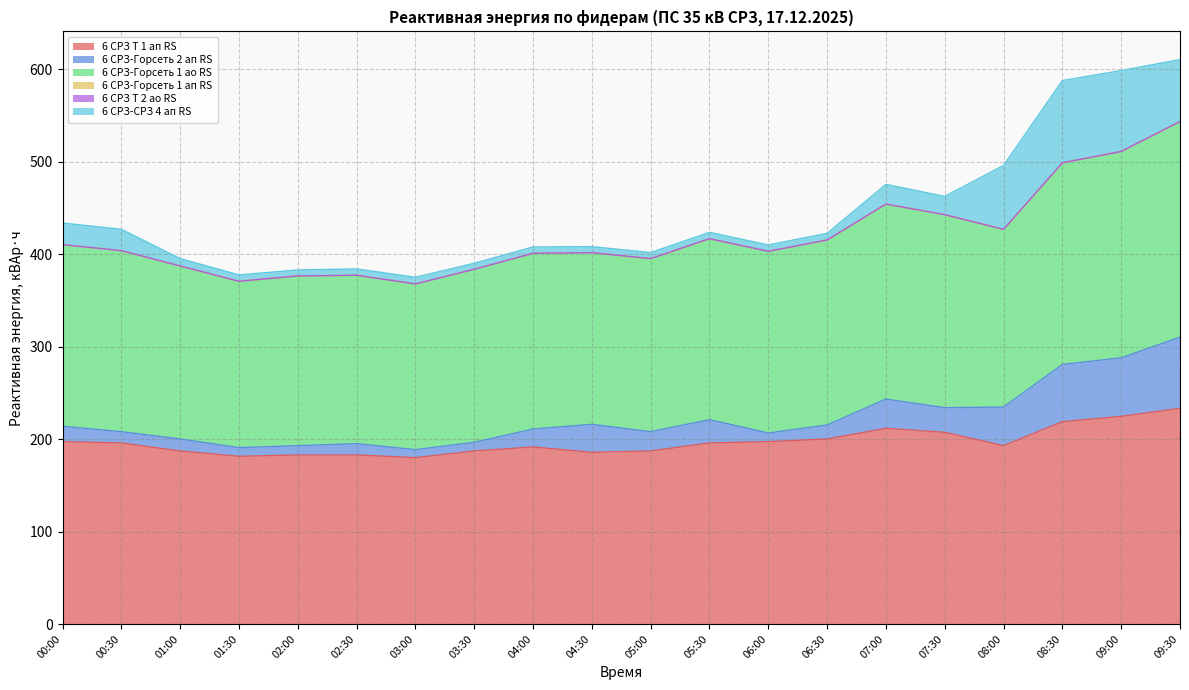

What is the greatest value displayed?

233.3